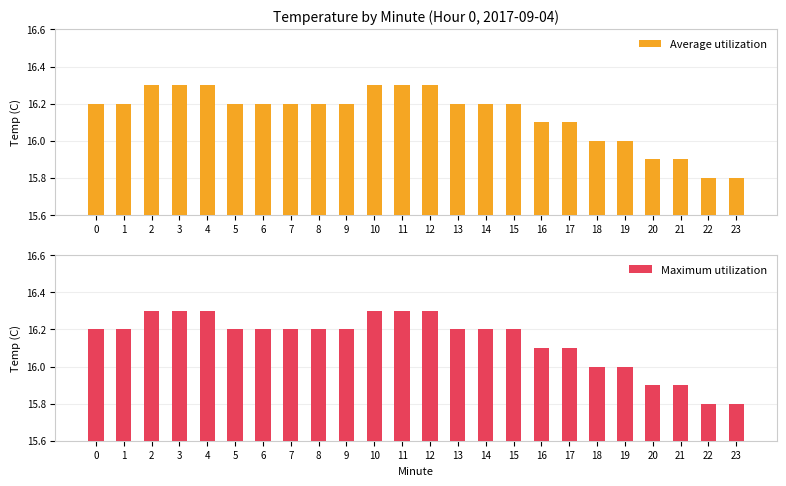

What is the difference between the maximum and minimum values in the Maximum utilization series?

0.5